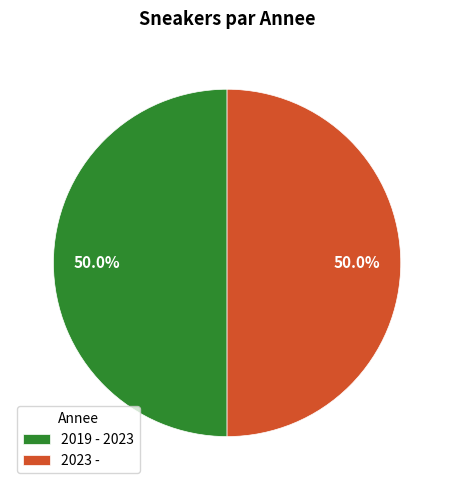

To the nearest percent, what portion does 2019 - 2023 represent?

50%